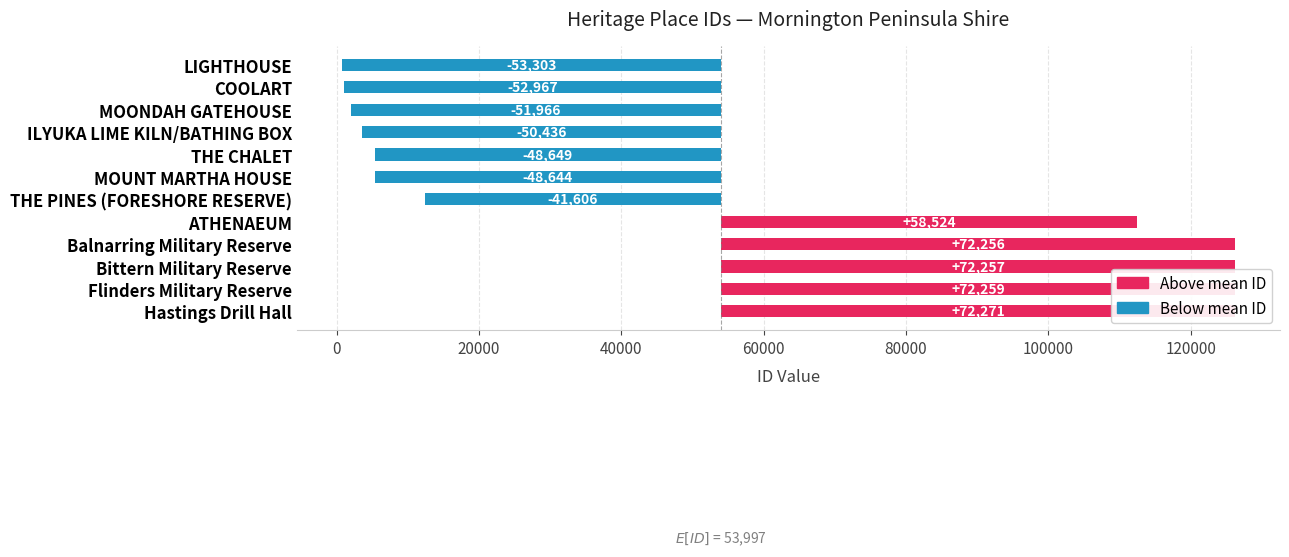

Reading right to left, extract all data points from this chart.

72271.3	72259.3	72257.3	72256.3	58524.3	-41605.7	-48643.7	-48648.7	-50435.7	-51965.7	-52966.7	-53302.7